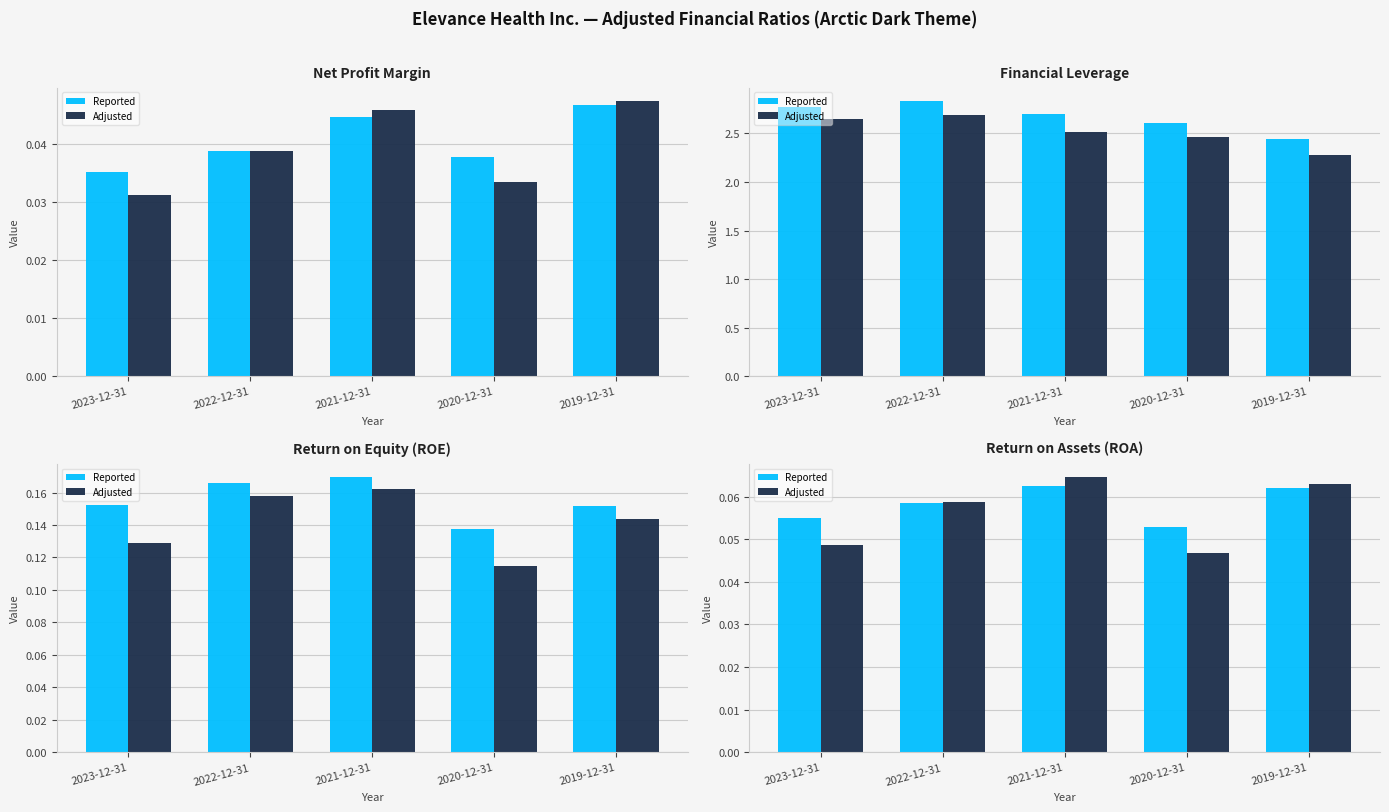

What is the sum of the Reported values at 2019-12-31 and 2023-12-31?

0.1